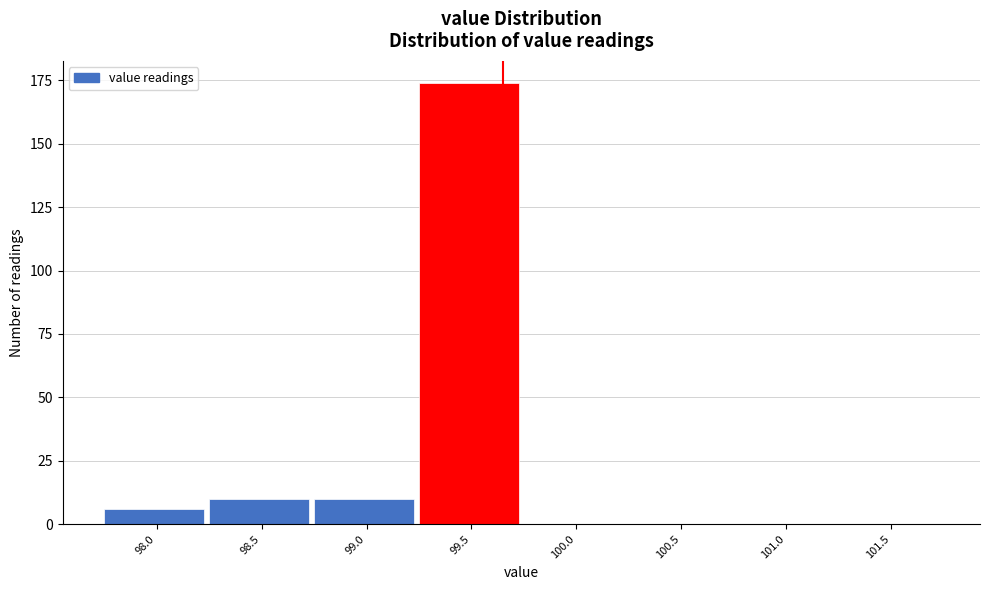

Reading left to right, transcribe all the data shown in this chart.

98.0=6	98.5=10	99.0=10	99.5=174	100.0=0	100.5=0	101.0=0	101.5=0